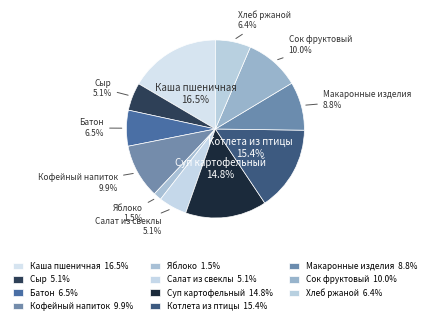

What percentage do Сок фруктовый and Каша пшеничная together represent?

26.5%